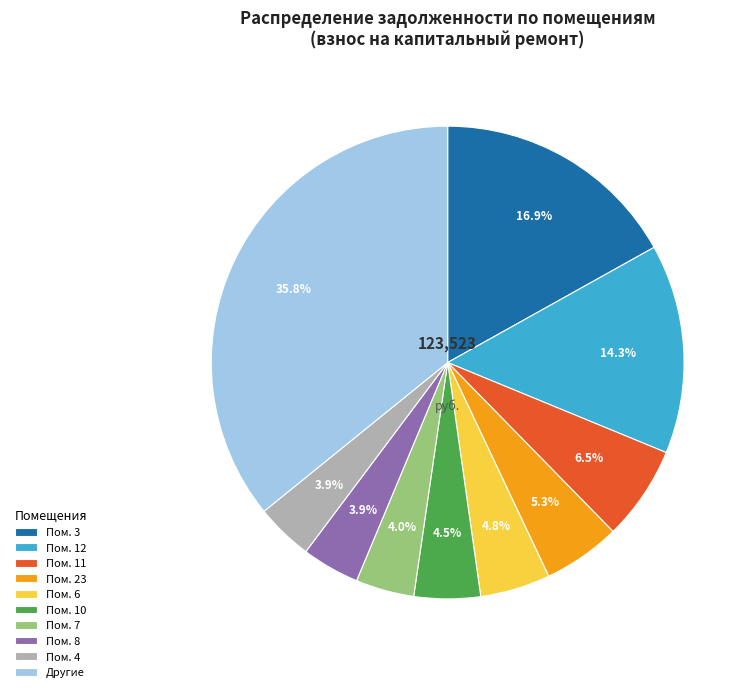

What is the largest slice in the pie chart?

Другие